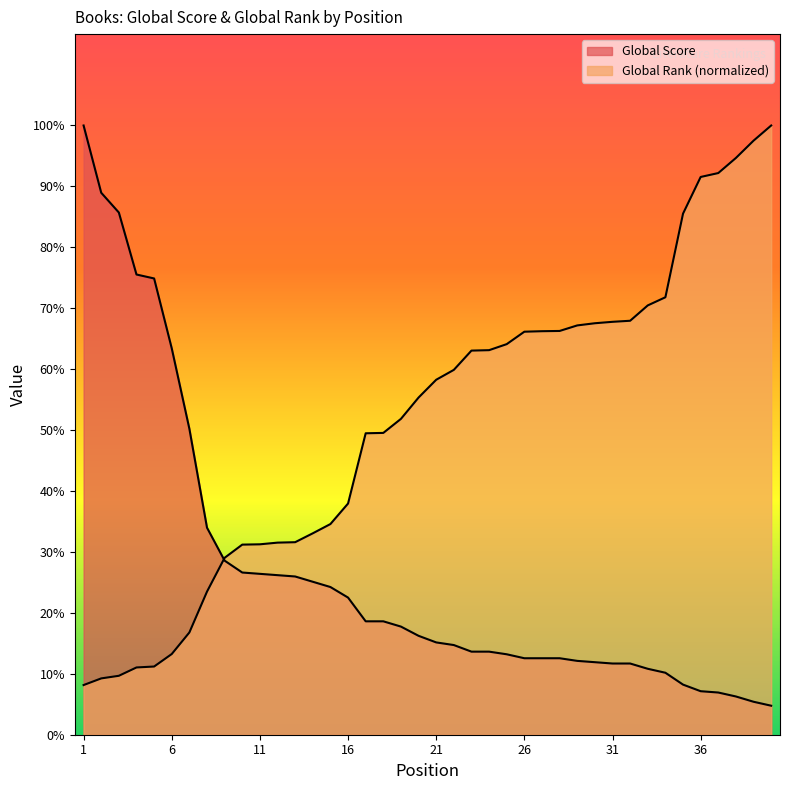

Does the chart have visible grid lines?

No